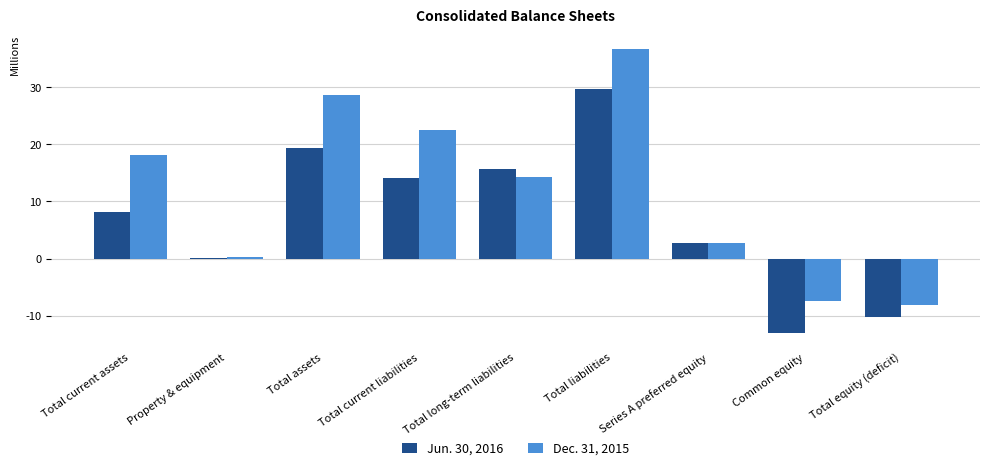

The Jun. 30, 2016 series shows 6.3 at Total assets. True or false?

False